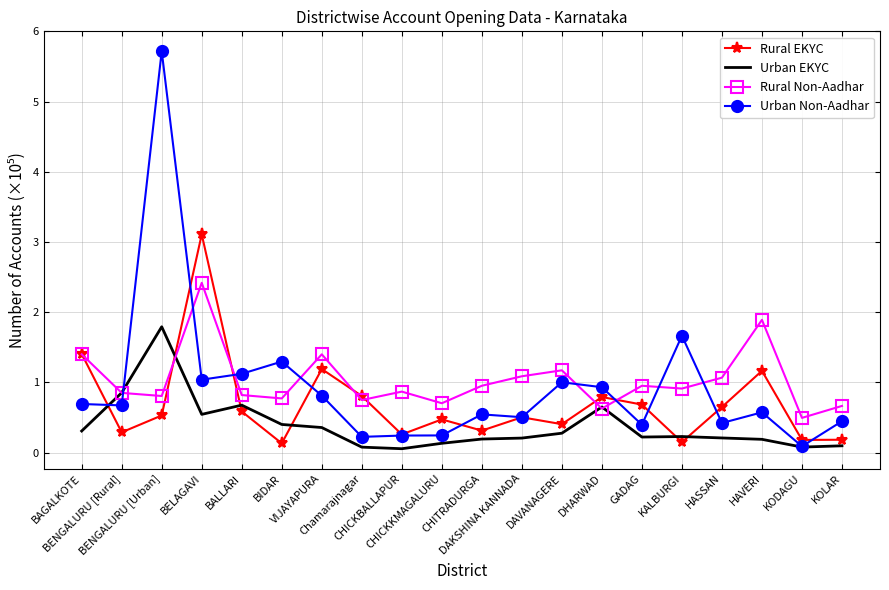

Which series has the widest spread of values?

Urban Non-Aadhar